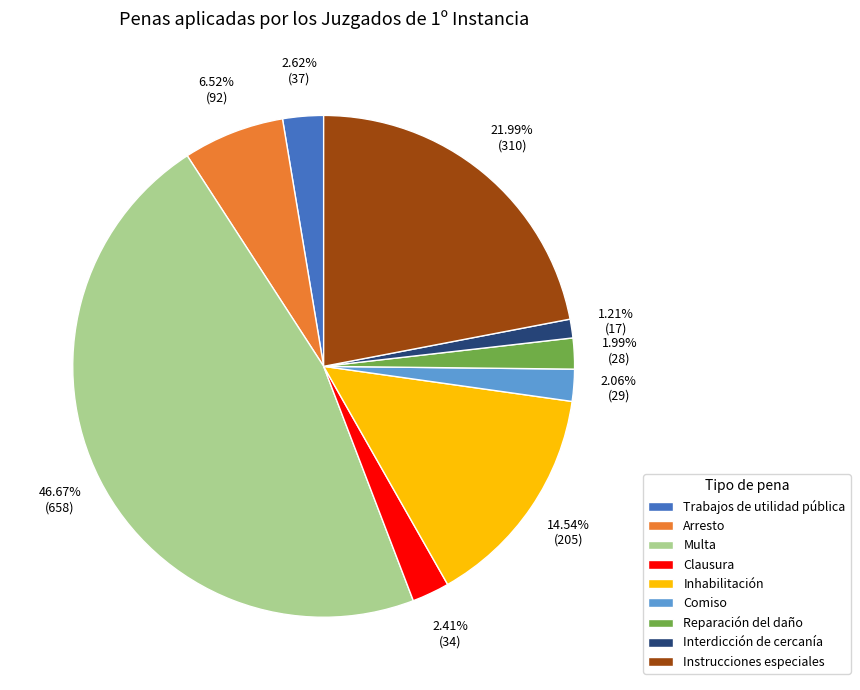

Does Clausura represent more than half of the total?

No